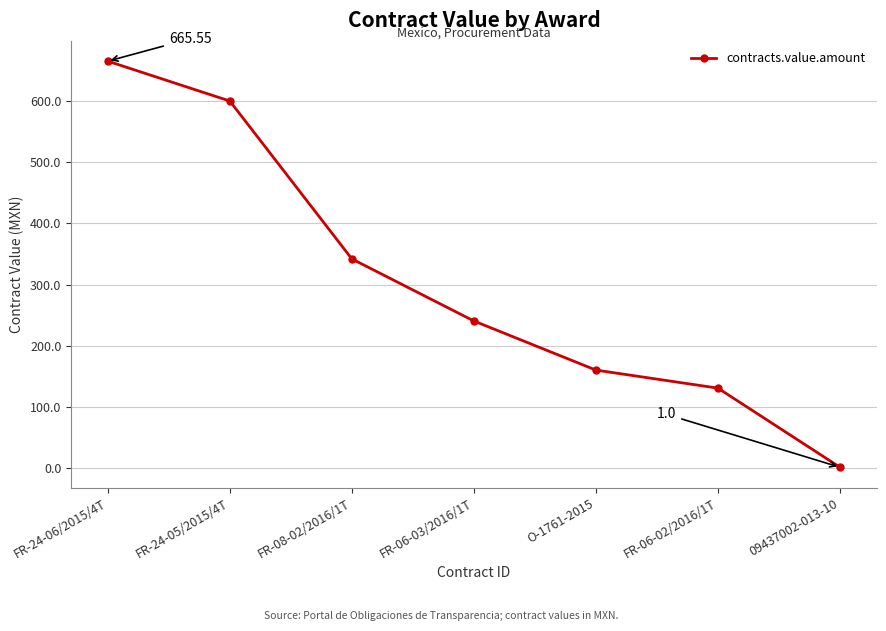

What is the change in value from FR-08-02/2016/1T to FR-06-03/2016/1T?

-101.6